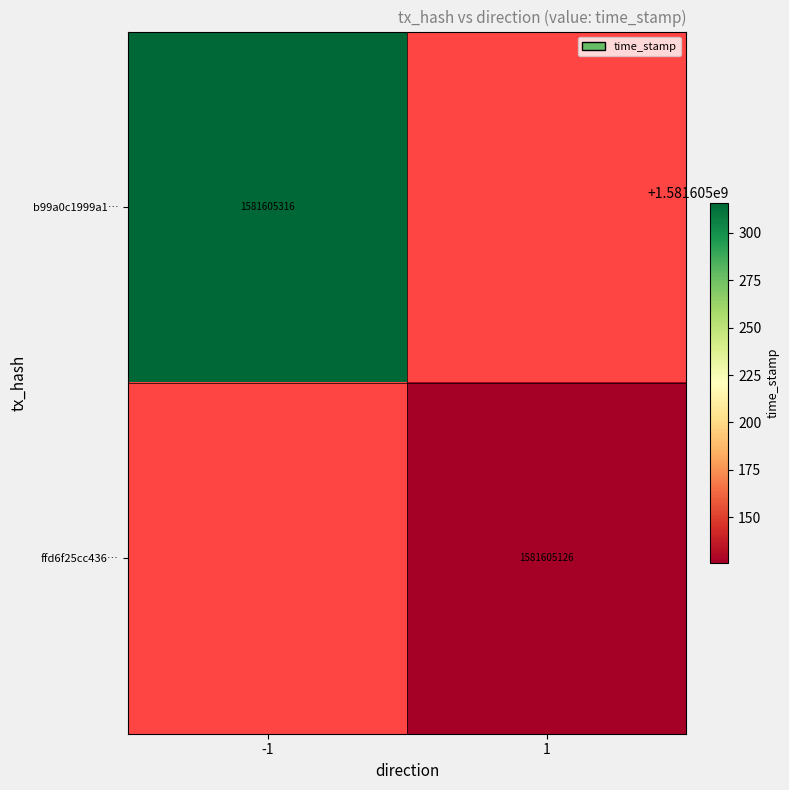

Count the number of categories in the chart.

2